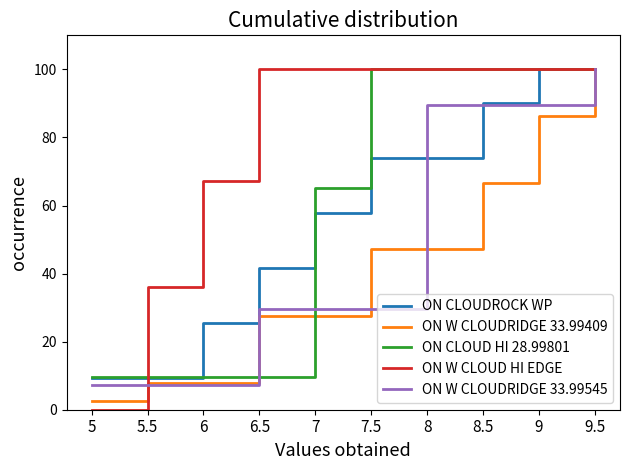

What is the greatest value displayed?

100.0